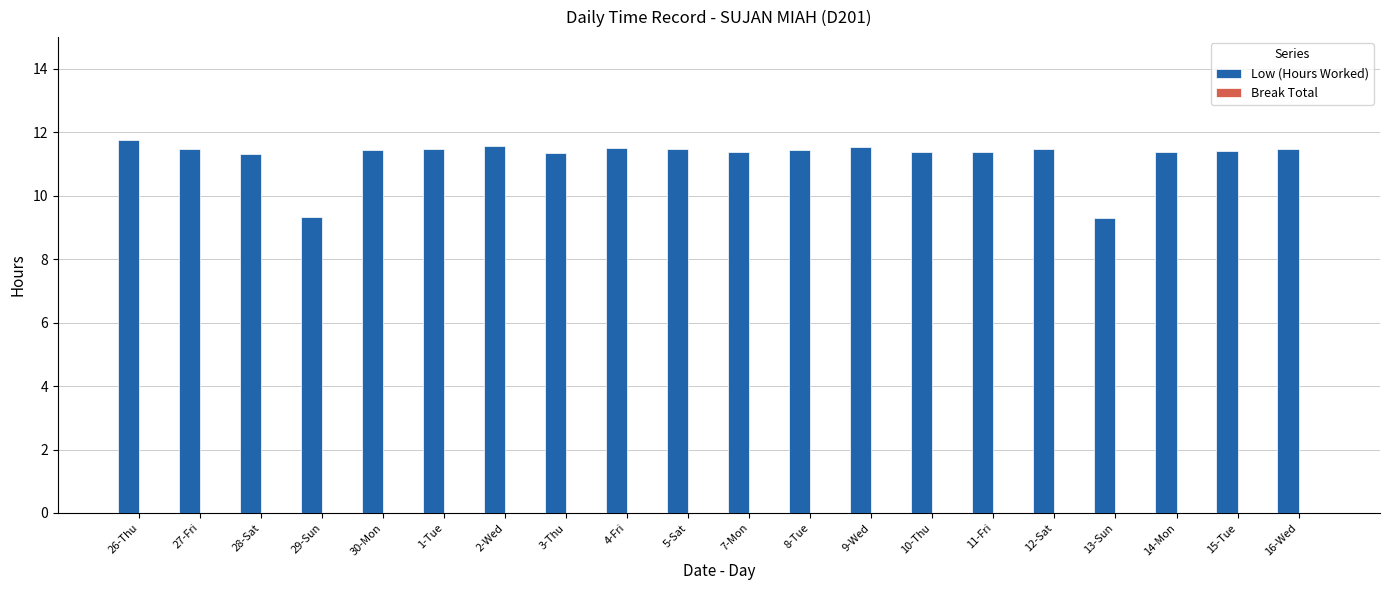

What position from the right is 2-Wed?

14